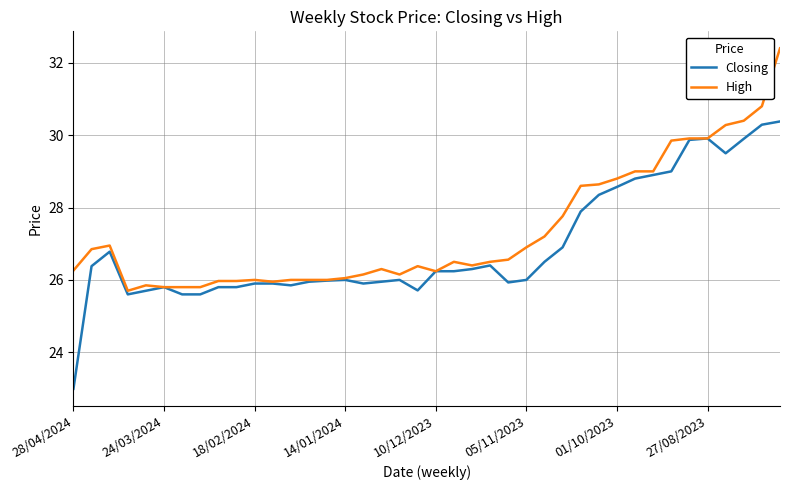

What is the smallest value displayed?

23.0